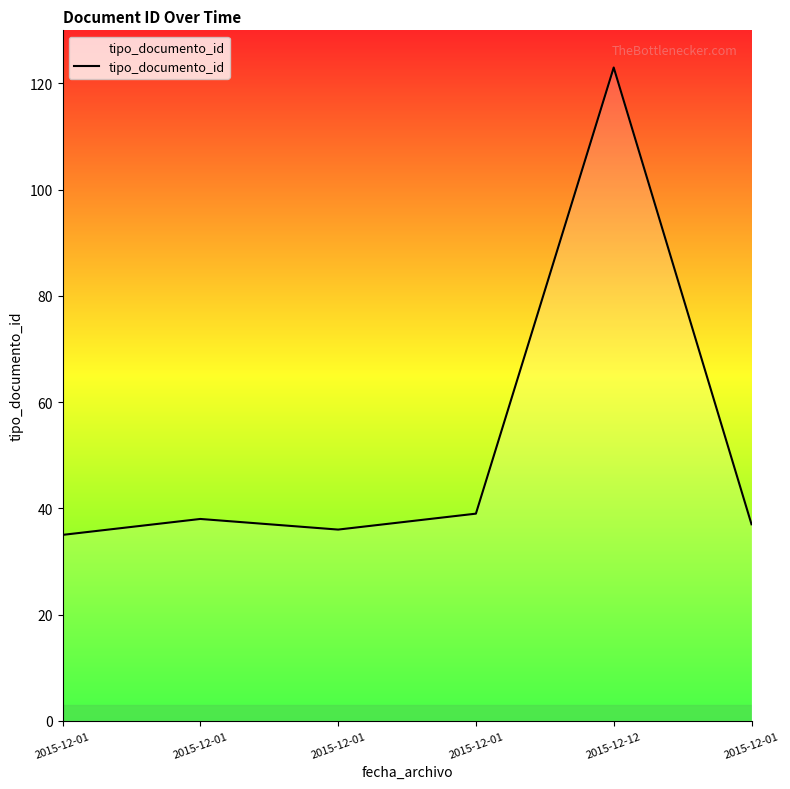

Rank the categories by value from highest to lowest.

2015-12-12, 2015-12-01, 2015-12-01, 2015-12-01, 2015-12-01, 2015-12-01